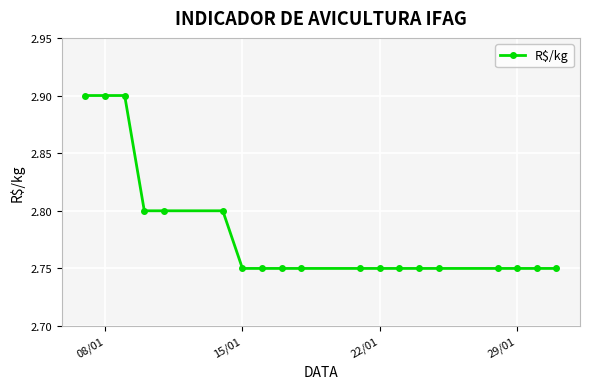

What is the sum of all values?

52.9